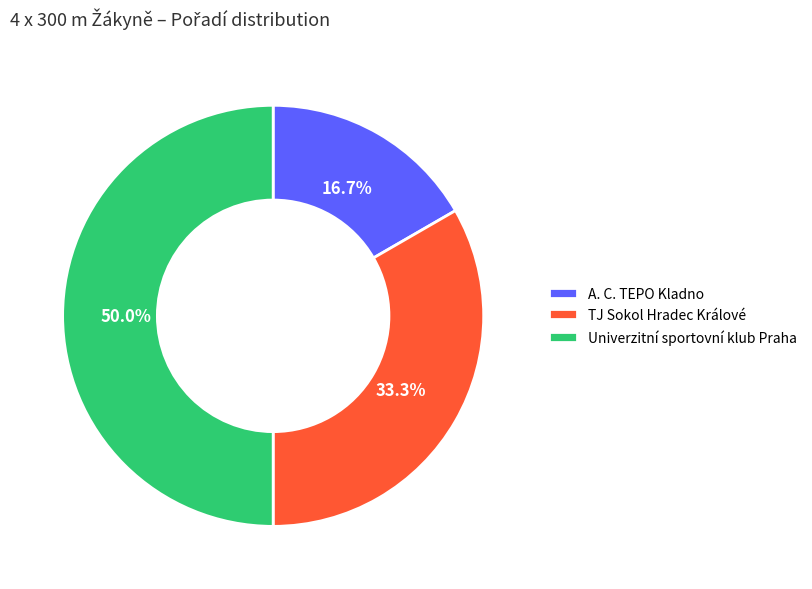

To the nearest percent, what is the difference between the TJ Sokol Hradec Králové and A. C. TEPO Kladno slice percentages?

17%